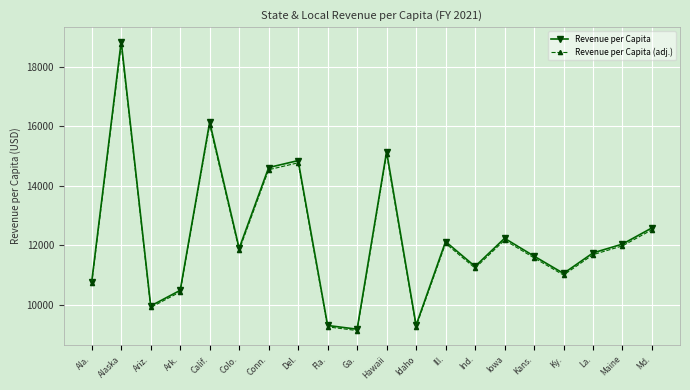

Which series has the largest range (max minus min)?

Revenue per Capita